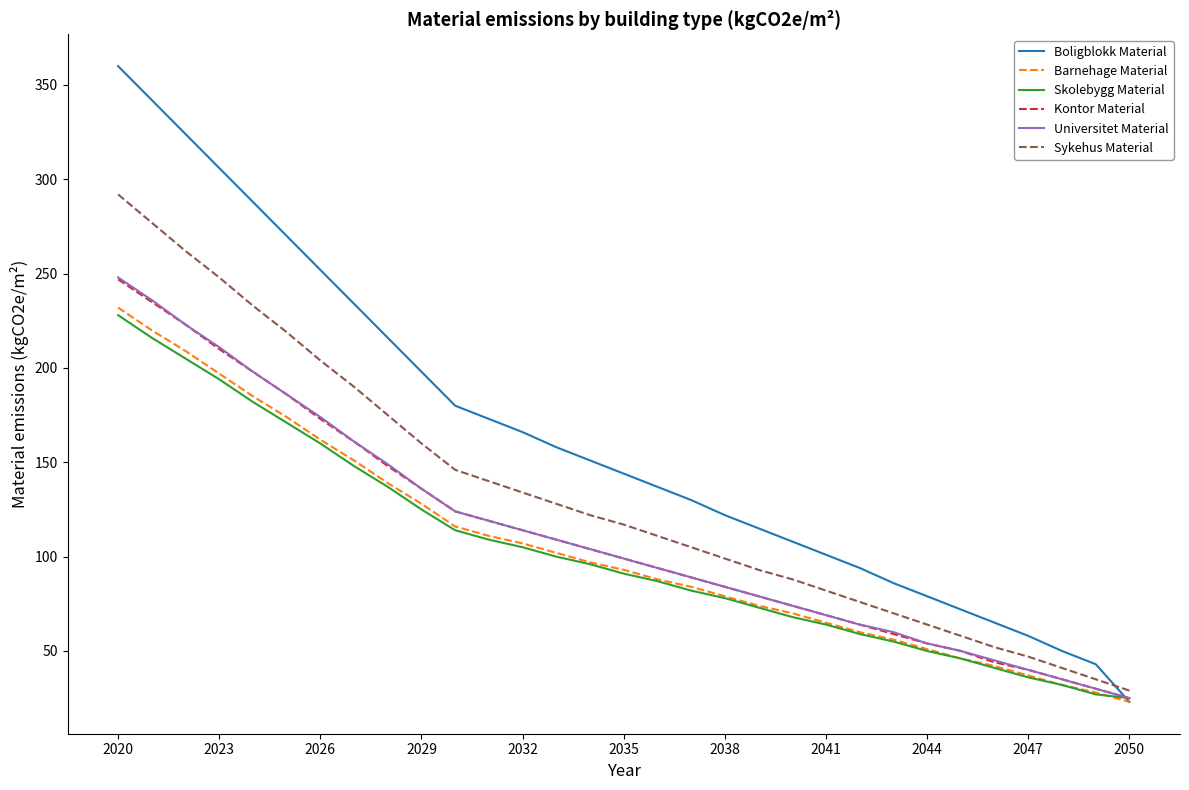

What is the highest value of the Boligblokk Material series?

360